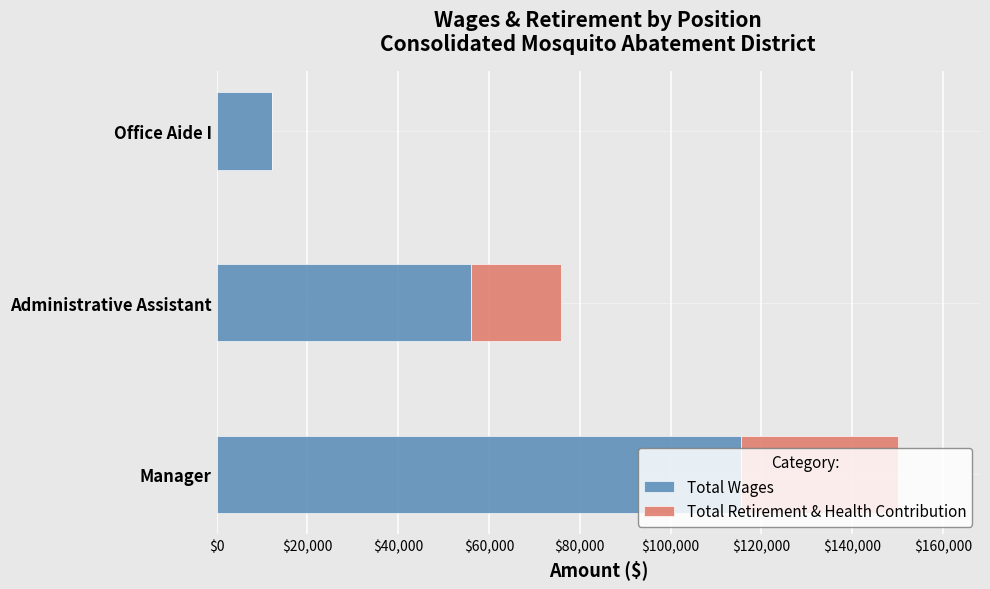

What are all the series names shown in the legend?

Total Wages, Total Retirement & Health Contribution